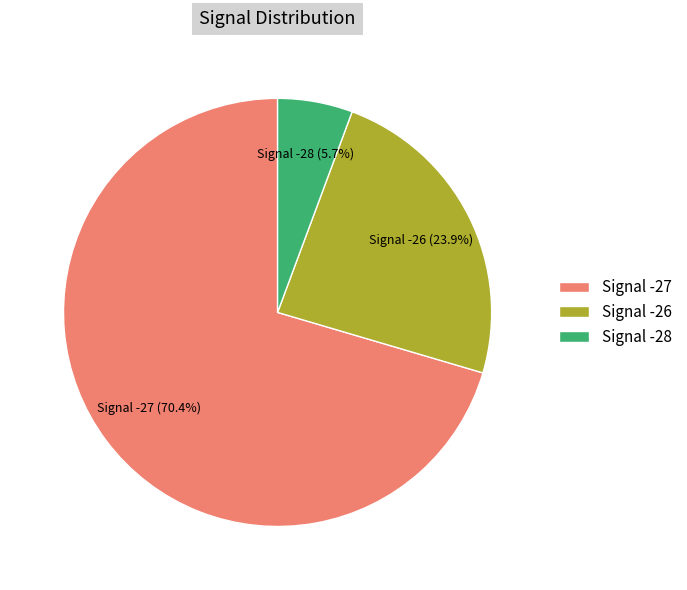

Is there a majority slice in this chart?

Yes